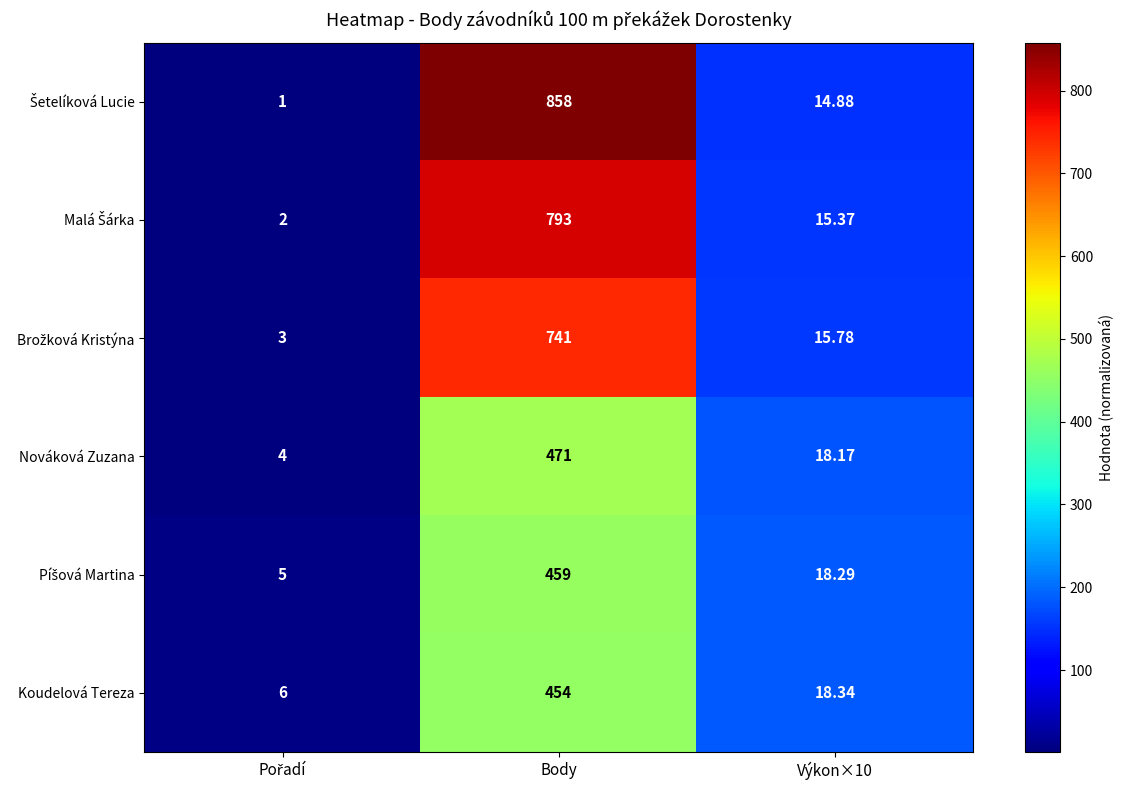

At which category is the sum across all series the highest?

Body